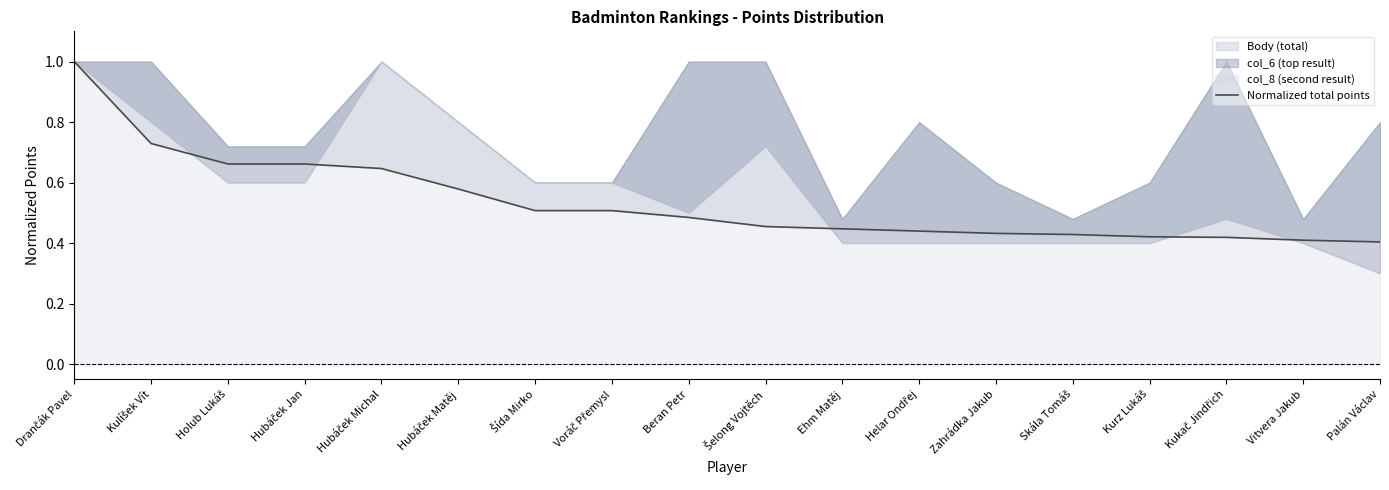

Is it true that the value at Helar Ondřej is 0.4?

True